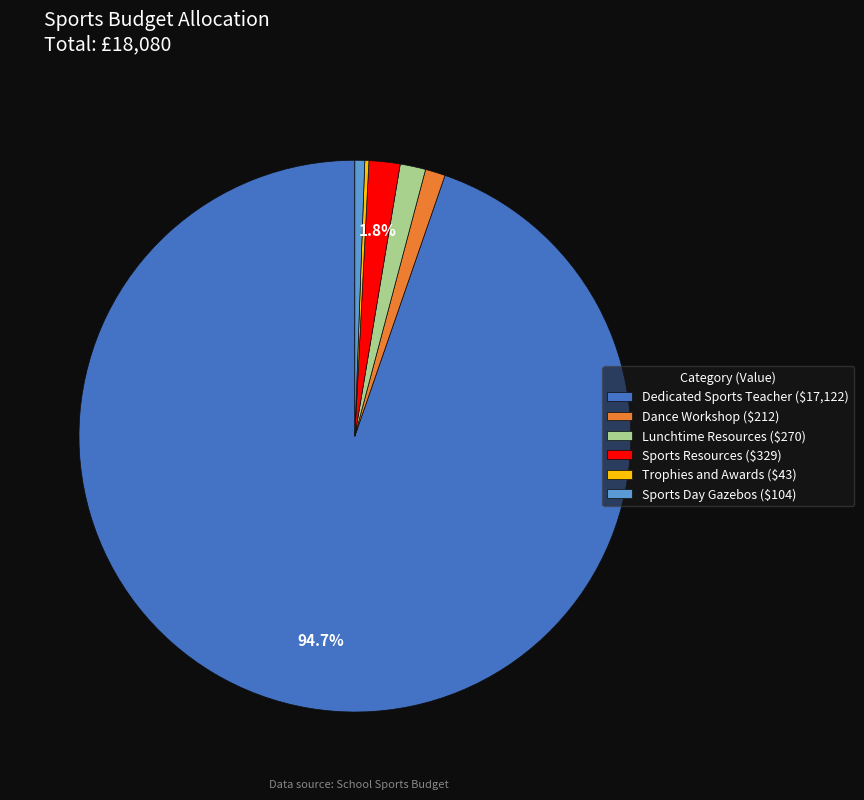

What percentage is NOT represented by Sports Resources ($329)?

98.2%